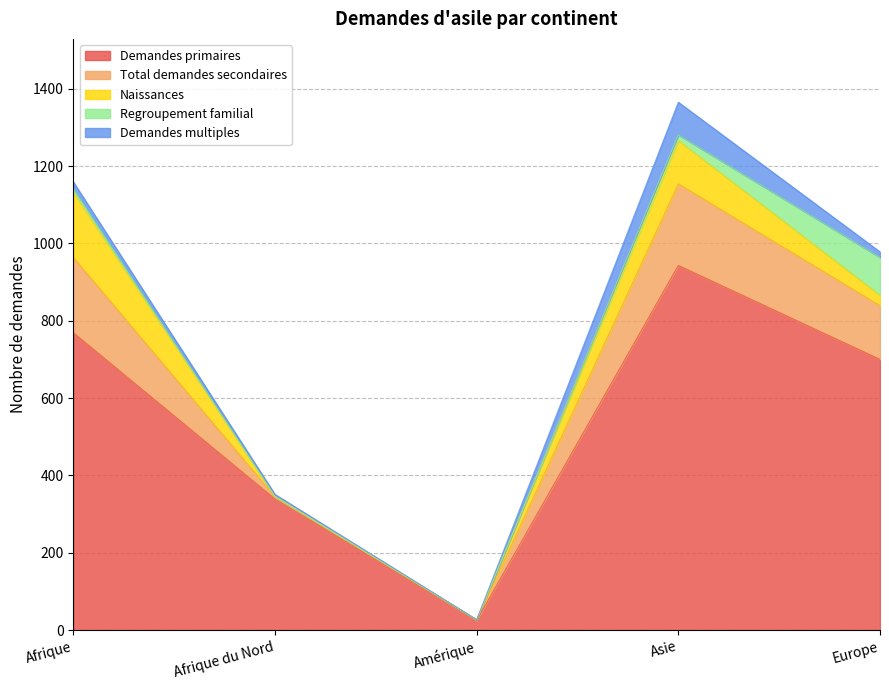

Is the value of Demandes multiples at Afrique greater than the value of Naissances at Afrique du Nord?

Yes